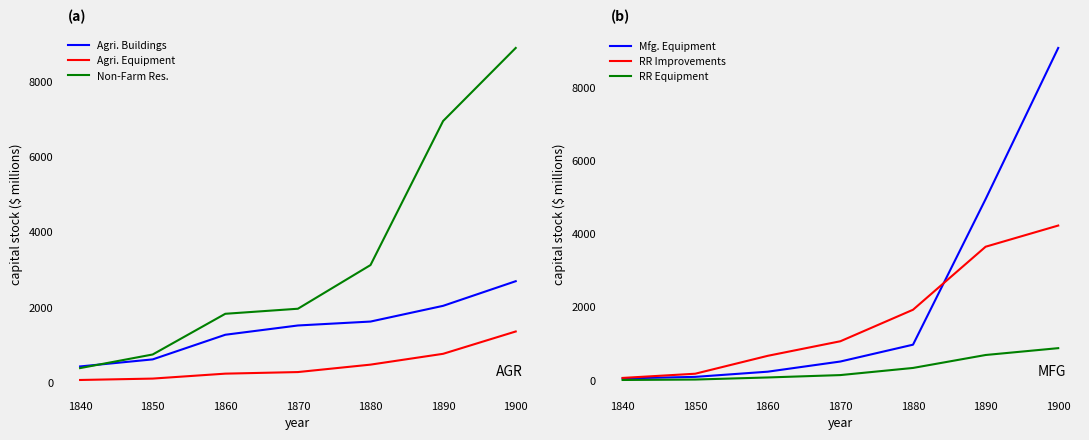

Reading left to right, extract all data points from this chart.

Agri. Buildings: 437	624	1277	1523	1627	2044	2697
Agri. Equipment: 78	115	246	288	485	772	1364
Non-Farm Res.: 393	754	1833	1967	3125	6944	8881
Mfg. Equipment: 48	90	232	510	970	4950	9082
RR Improvements: 61	176	666	1064	1925	3648	4227
RR Equipment: 5	17	74	139	334	688	875